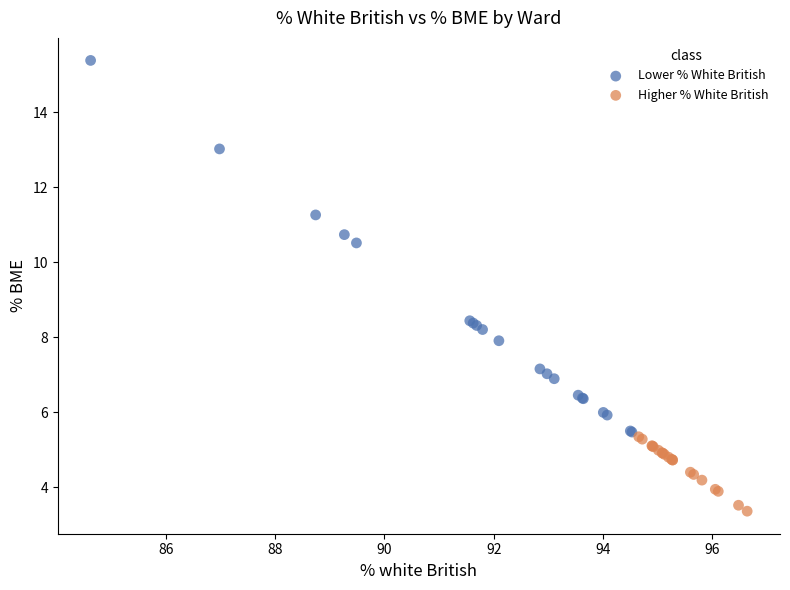

Which series has the widest spread of Y values?

Lower % White British